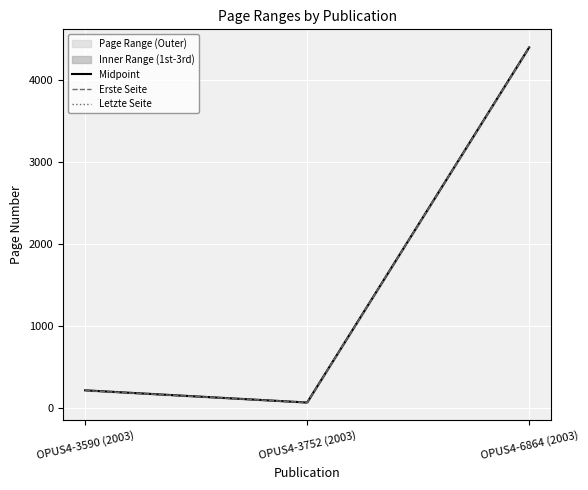

What is the spread (max minus min) of values at OPUS4-6864 (2003)?

7.0